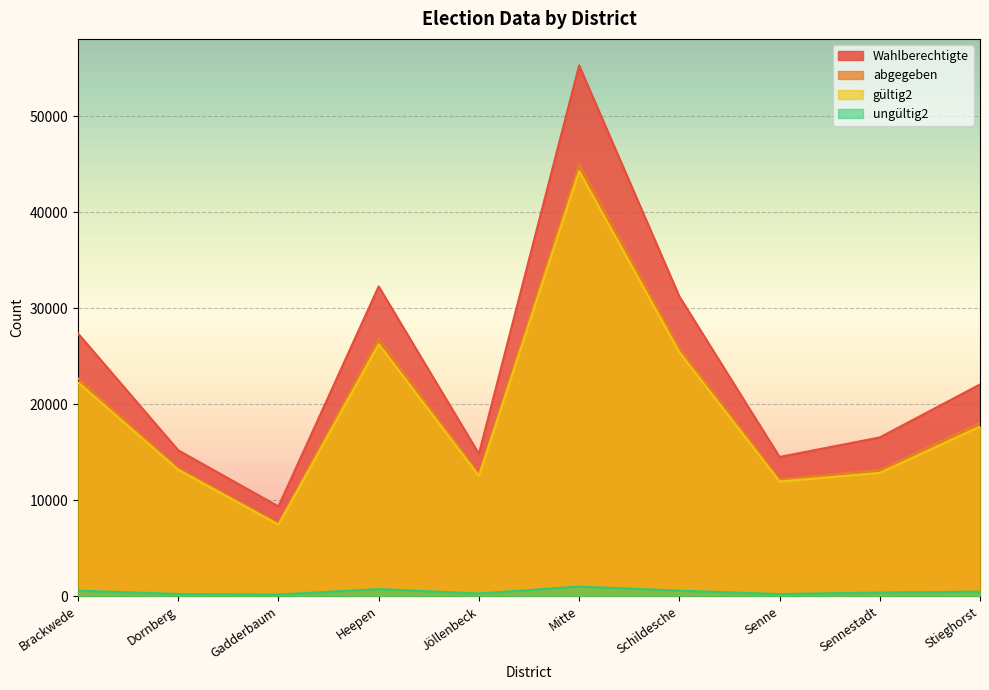

True or false: Wahlberechtigte and abgegeben intersect in this chart.

False